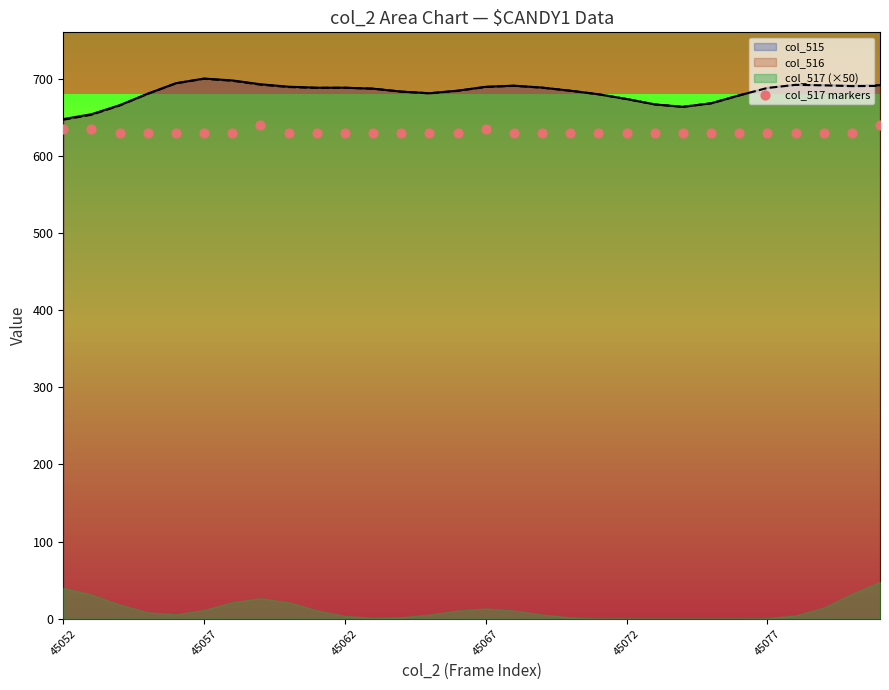

What is the lowest value of the col_515 series?

647.6